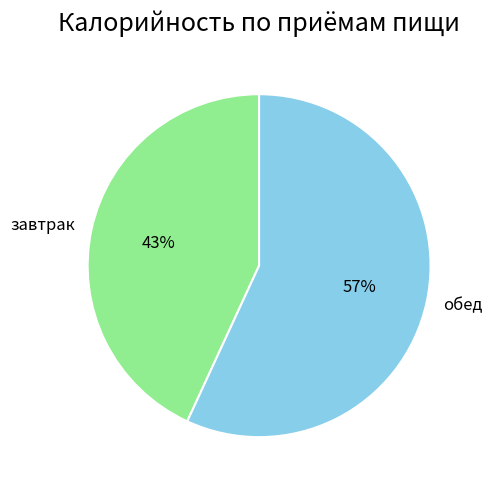

How many slices are in this pie chart?

2